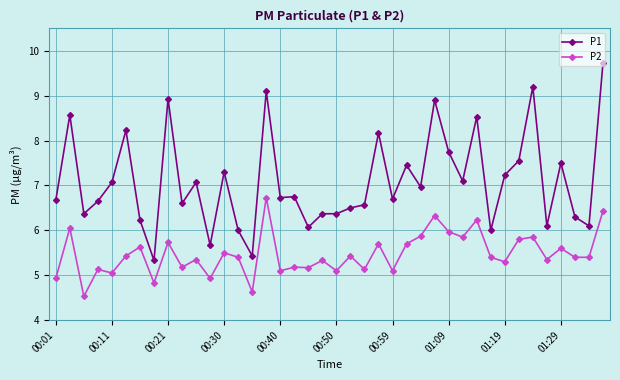

How many lines are shown in the chart?

2